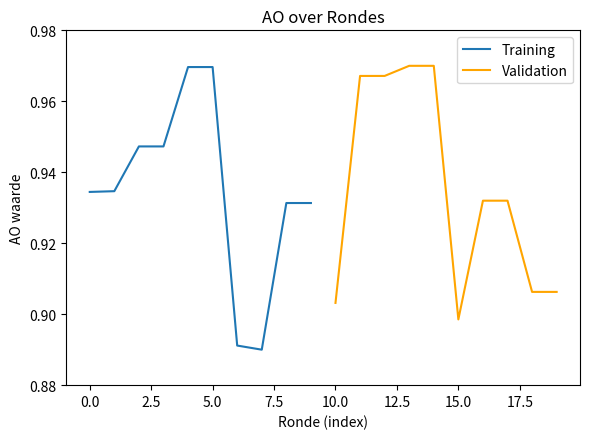

The Training series shows 1.6 at 5.0. True or false?

False